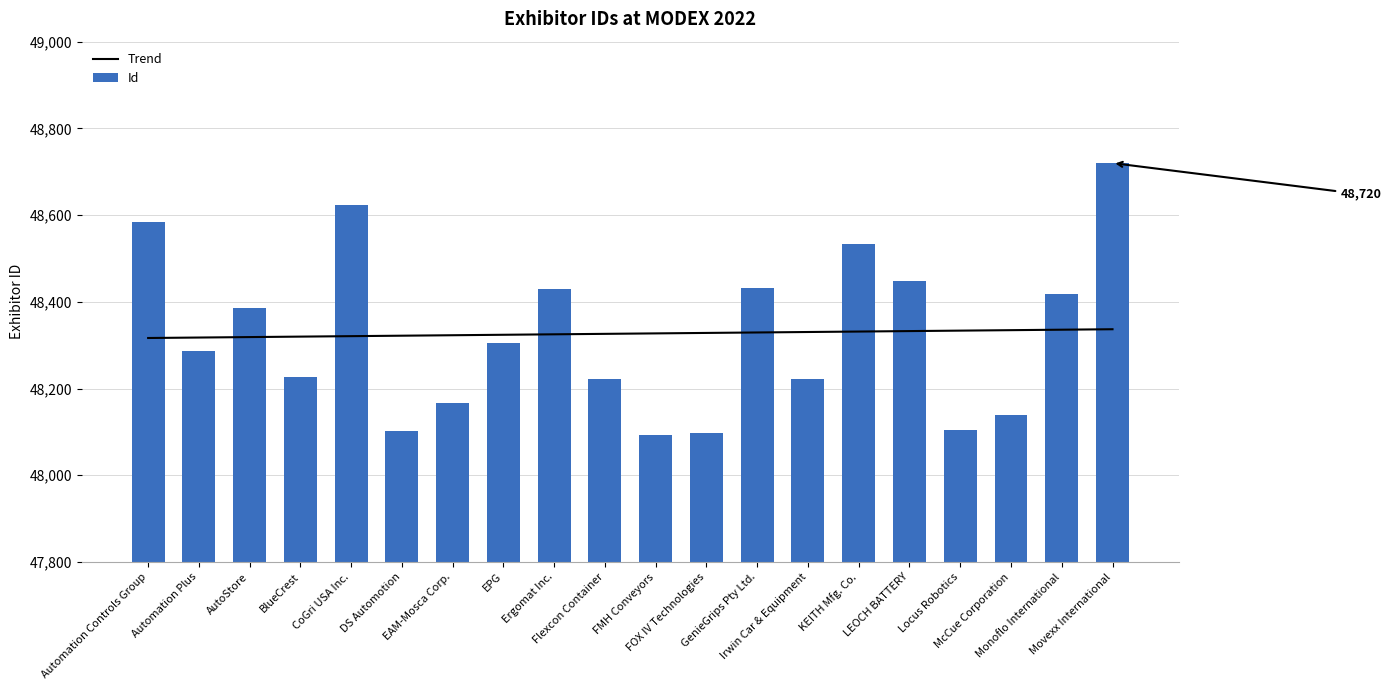

How many values in the Trend series are below 48327?

10